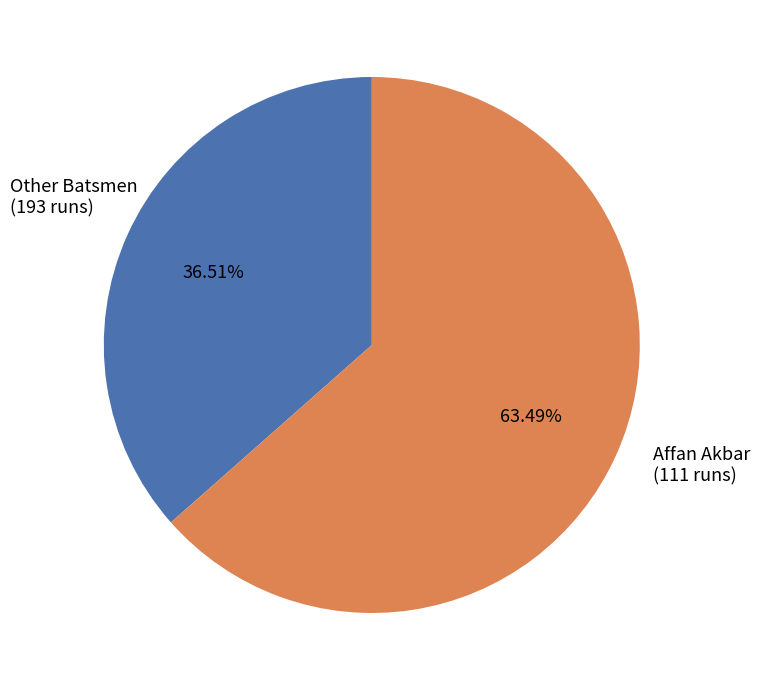

Does any single category account for the majority?

Yes